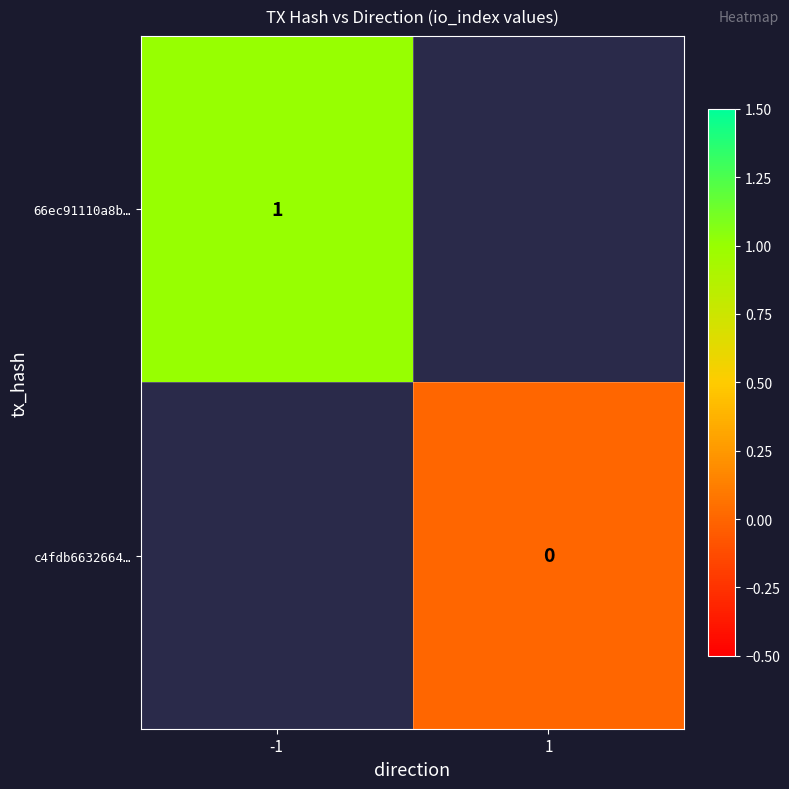

The 66ec91110a8b… series shows 1 at -1. True or false?

True